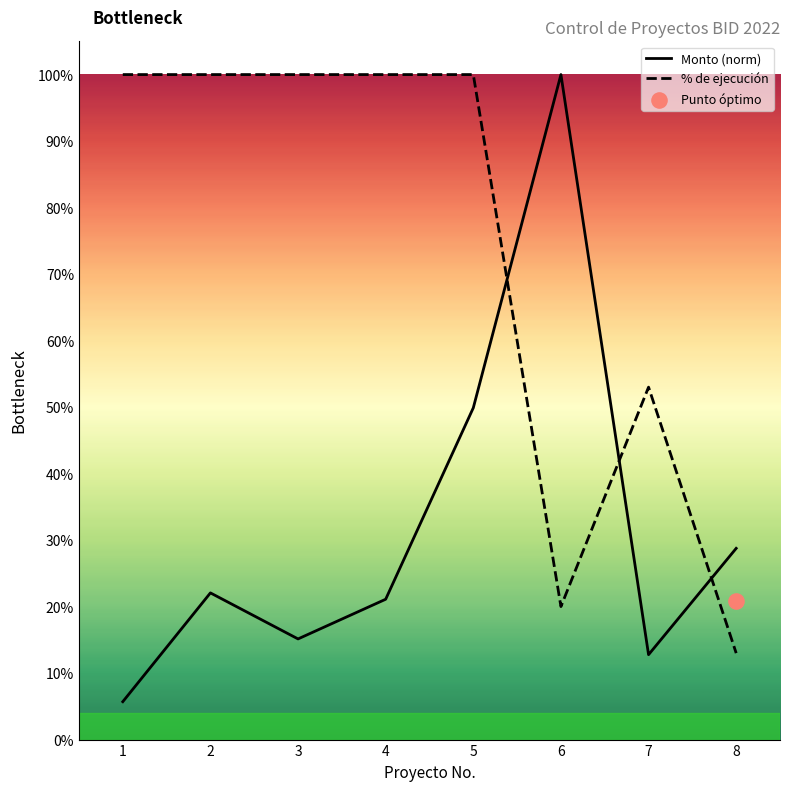

At which category is the sum across all series the highest?

5